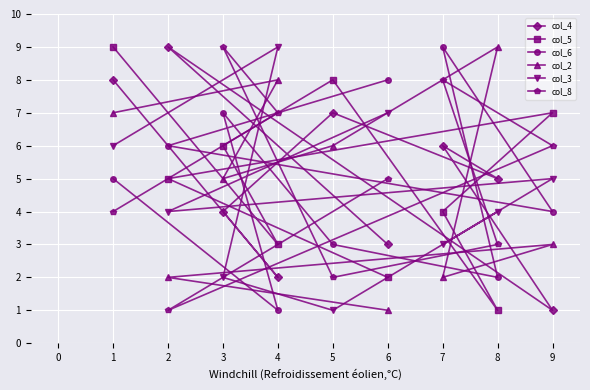

Rank the series by their maximum value, from highest to lowest.

col_4, col_5, col_6, col_2, col_3, col_8